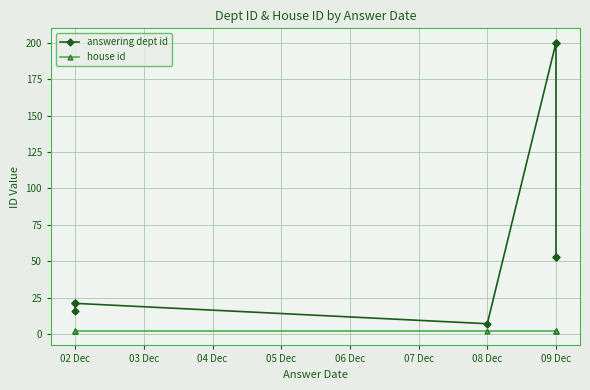

Reading left to right, transcribe all the data shown in this chart.

answering dept id: 16	21	21	21	7	200	200	200	53	53
house id: 2	2	2	2	2	2	2	2	2	2